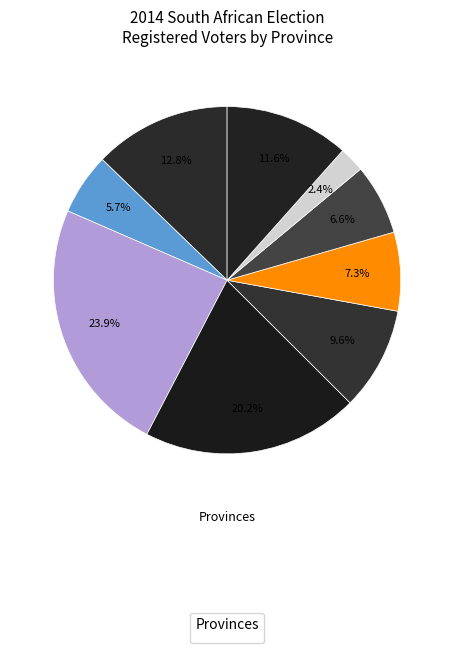

How many slices are in this pie chart?

9